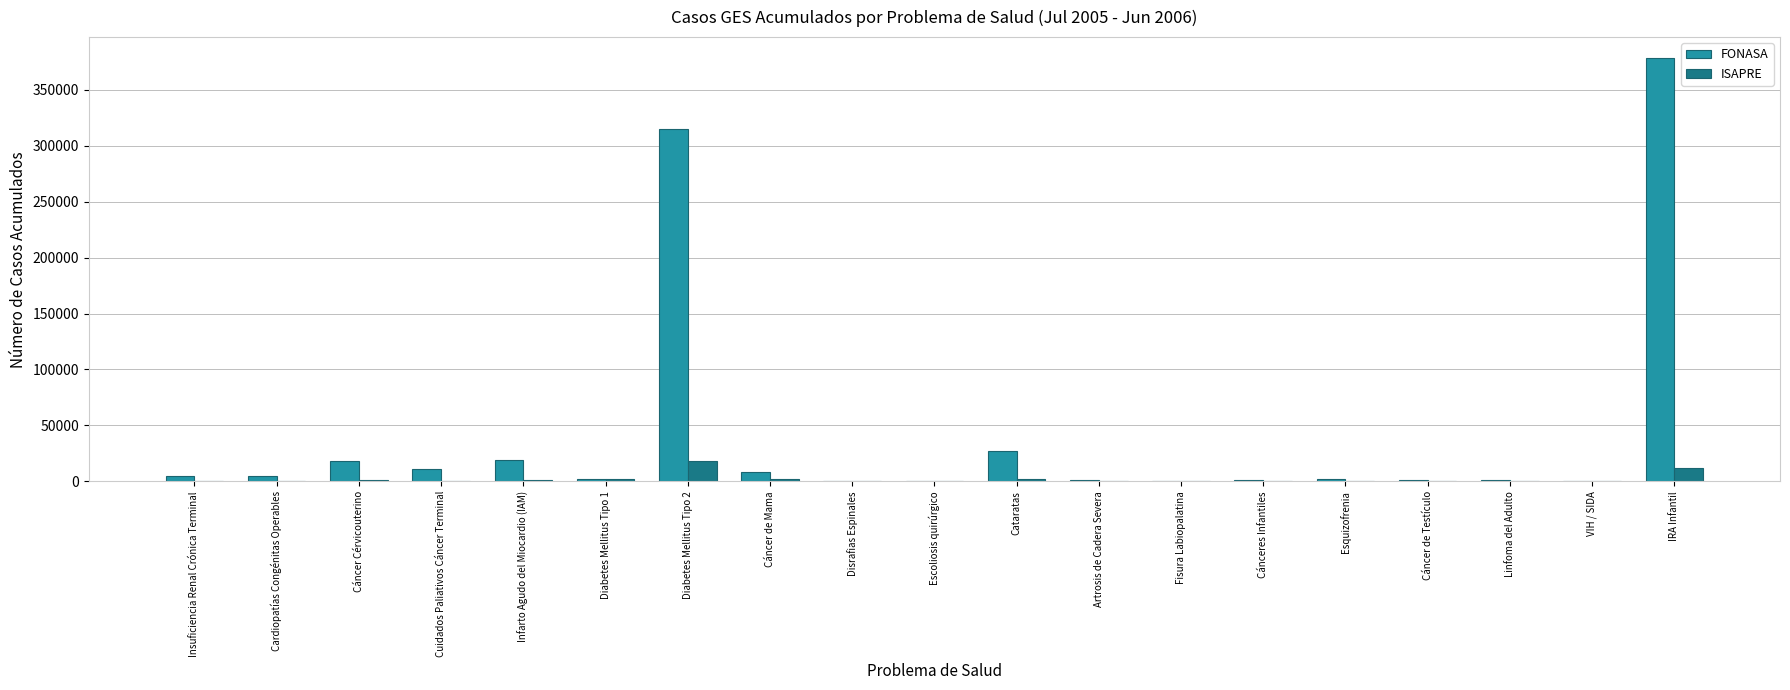

At which label is FONASA closest to 189209?

Diabetes Mellitus Tipo 2